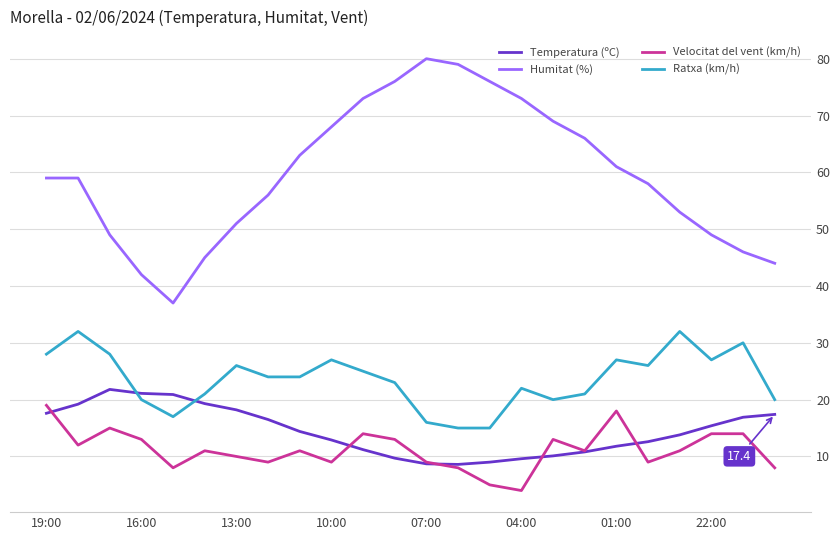

Which series has the largest total across all categories?

Humitat (%)